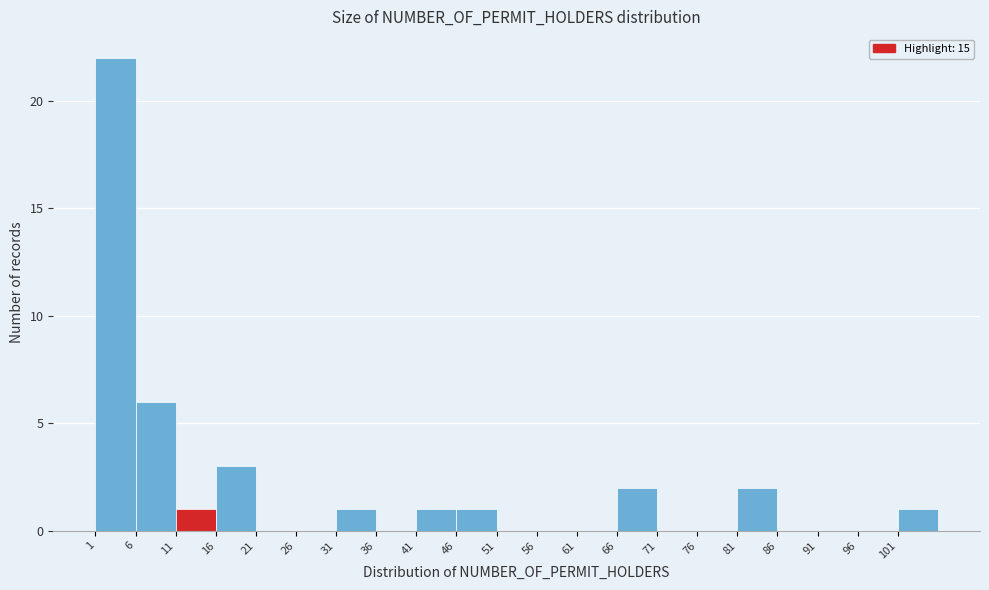

Reading left to right, list every bar in this chart as the range it spans on the x-axis followed by its height. The values are not printed on the chart, so give them approximately, as read against the axis.

1 to 6: 22
6 to 11: 6
11 to 16: 1
16 to 21: 3
21 to 26: 0
26 to 31: 0
31 to 36: 1
36 to 41: 0
41 to 46: 1
46 to 51: 1
51 to 56: 0
56 to 61: 0
61 to 66: 0
66 to 71: 2
71 to 76: 0
76 to 81: 0
81 to 86: 2
86 to 91: 0
91 to 96: 0
96 to 101: 0
101 to 106: 1